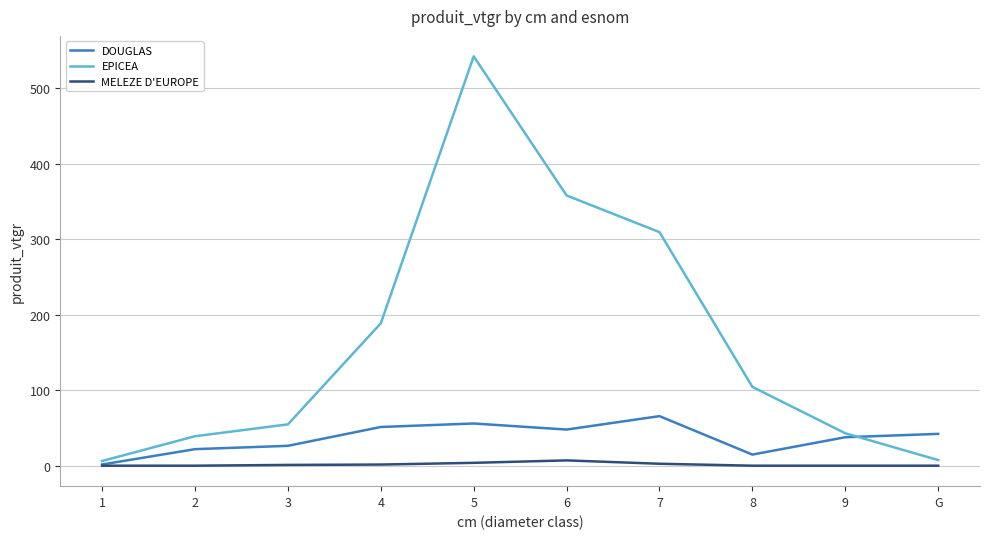

At 6, list the series in order from smallest to largest.

MELEZE D'EUROPE, DOUGLAS, EPICEA